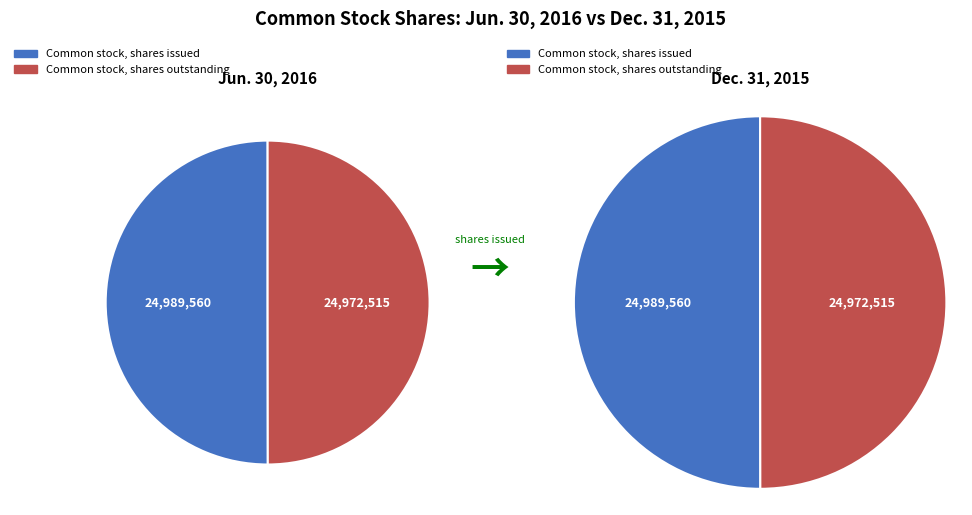

Do Common stock, shares outstanding (in shares) and Common stock, shares issued (in shares) together represent more than half of the pie?

Yes